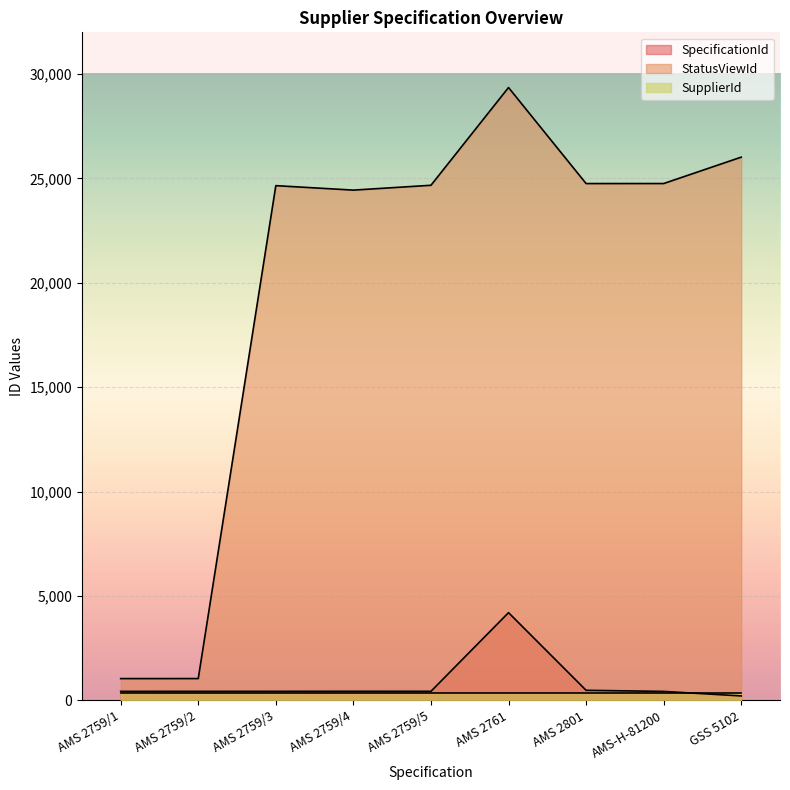

True or false: StatusViewId and SpecificationId intersect in this chart.

False